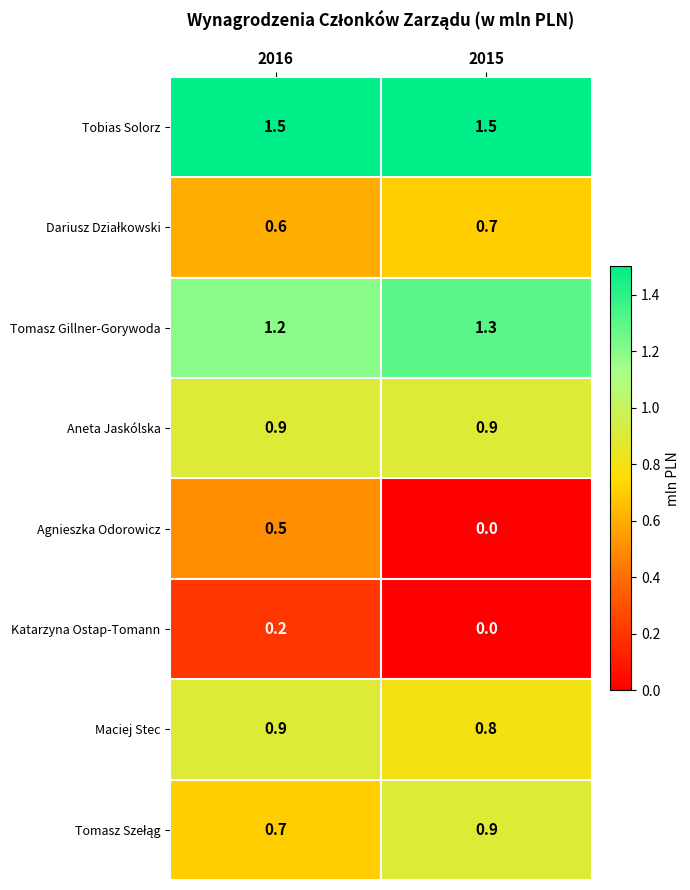

What is the total value across all series at 2016?

6.5